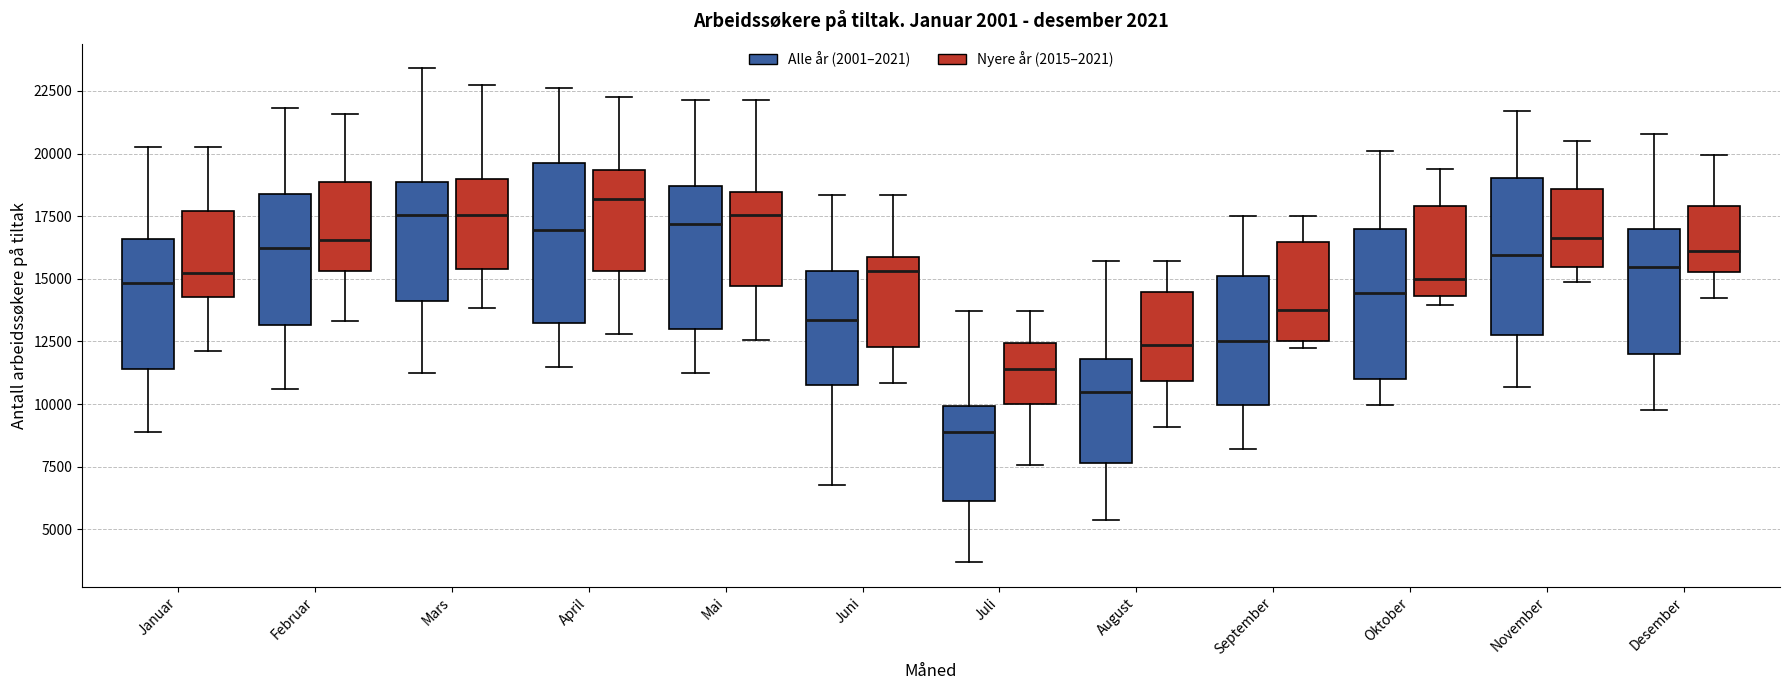

Reading left to right, read every box against the y-axis: the position of its median line, the range the box covers, and the ends of its whiskers. The values are not printed on the chart, so give them approximately, as read against the axis.

Januar (Alle år (2001–2021)): median 15000, box 11500 to 16500, whiskers 9000 to 20000
Januar (Nyere år (2015–2021)): median 15000, box 14500 to 17500, whiskers 12000 to 20000
Februar (Alle år (2001–2021)): median 16000, box 13000 to 18500, whiskers 10500 to 22000
Februar (Nyere år (2015–2021)): median 16500, box 15500 to 19000, whiskers 13500 to 21500
Mars (Alle år (2001–2021)): median 17500, box 14000 to 19000, whiskers 11000 to 23500
Mars (Nyere år (2015–2021)): median 17500, box 15500 to 19000, whiskers 14000 to 22500
April (Alle år (2001–2021)): median 17000, box 13000 to 19500, whiskers 11500 to 22500
April (Nyere år (2015–2021)): median 18000, box 15500 to 19500, whiskers 13000 to 22500
Mai (Alle år (2001–2021)): median 17000, box 13000 to 18500, whiskers 11000 to 22000
Mai (Nyere år (2015–2021)): median 17500, box 14500 to 18500, whiskers 12500 to 22000
Juni (Alle år (2001–2021)): median 13500, box 10500 to 15500, whiskers 7000 to 18500
Juni (Nyere år (2015–2021)): median 15500, box 12500 to 16000, whiskers 11000 to 18500
Juli (Alle år (2001–2021)): median 9000, box 6000 to 10000, whiskers 3500 to 13500
Juli (Nyere år (2015–2021)): median 11500, box 10000 to 12500, whiskers 7500 to 13500
August (Alle år (2001–2021)): median 10500, box 7500 to 12000, whiskers 5500 to 15500
August (Nyere år (2015–2021)): median 12500, box 11000 to 14500, whiskers 9000 to 15500
September (Alle år (2001–2021)): median 12500, box 10000 to 15000, whiskers 8000 to 17500
September (Nyere år (2015–2021)): median 13500, box 12500 to 16500, whiskers 12000 to 17500
Oktober (Alle år (2001–2021)): median 14500, box 11000 to 17000, whiskers 10000 to 20000
Oktober (Nyere år (2015–2021)): median 15000, box 14500 to 18000, whiskers 14000 to 19500
November (Alle år (2001–2021)): median 16000, box 12500 to 19000, whiskers 10500 to 21500
November (Nyere år (2015–2021)): median 16500, box 15500 to 18500, whiskers 15000 to 20500
Desember (Alle år (2001–2021)): median 15500, box 12000 to 17000, whiskers 10000 to 21000
Desember (Nyere år (2015–2021)): median 16000, box 15500 to 18000, whiskers 14000 to 20000